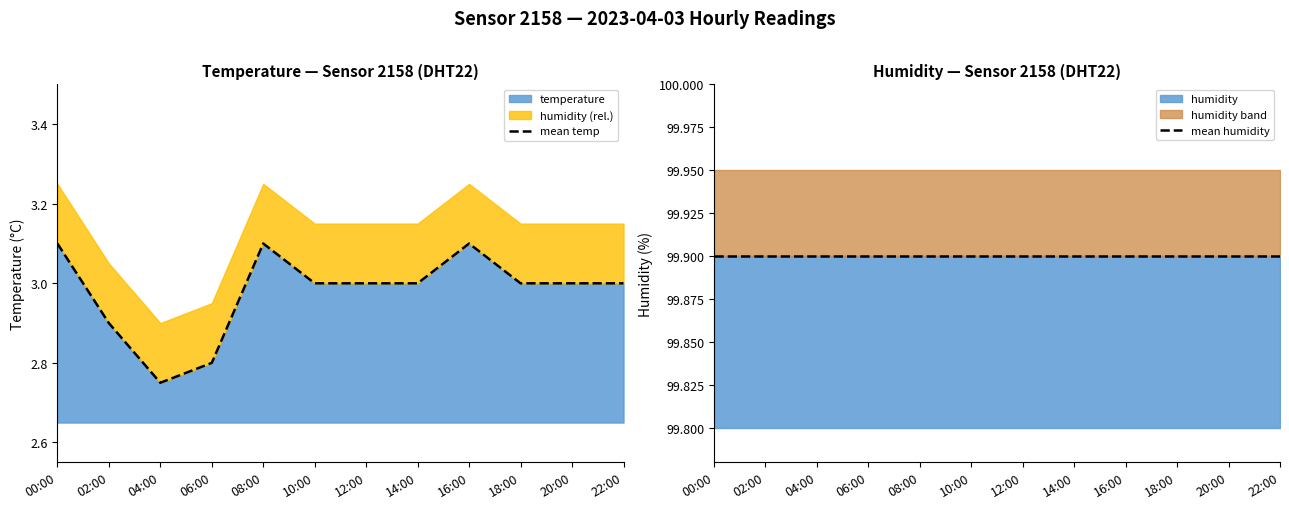

Which category has the lowest value across all series?

04:00